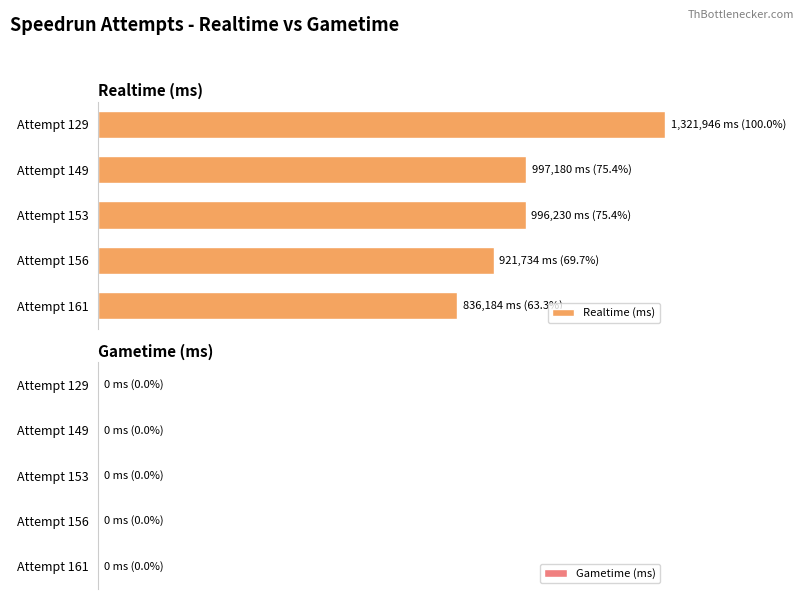

Are the bars horizontal?

Yes